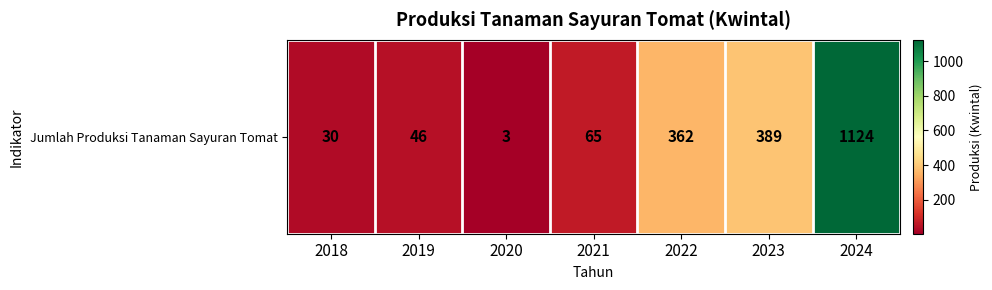

At which label is the value closest to 563?

2023